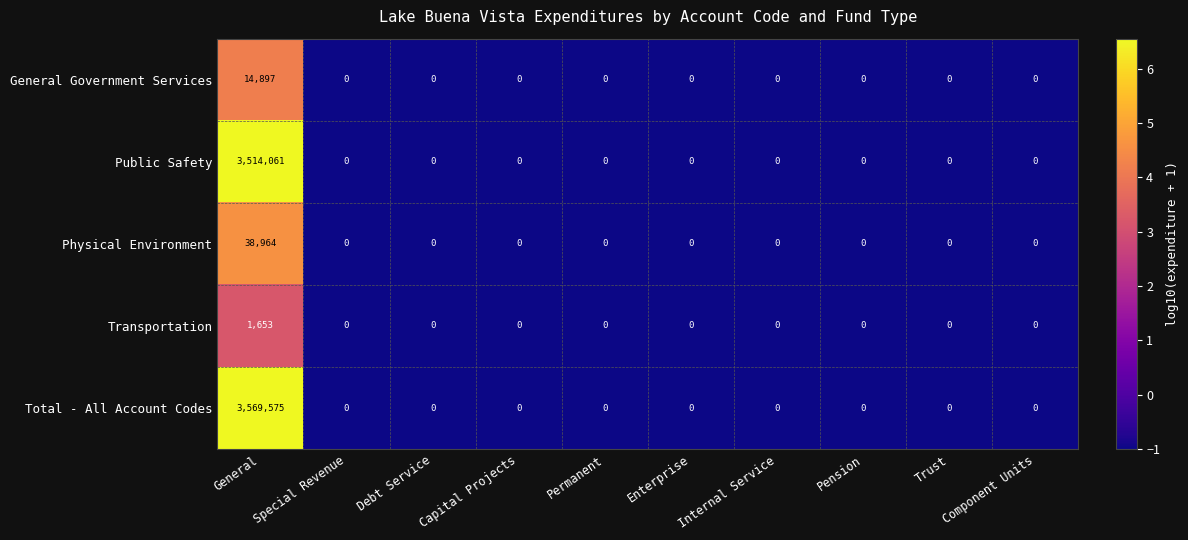

What is the average value of the Total - All Account Codes series?

356958